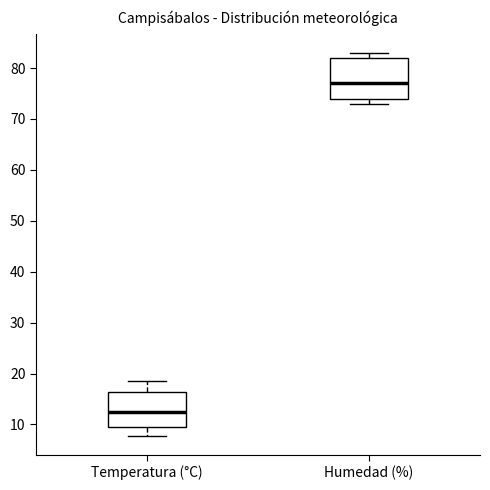

Reading left to right, transcribe this box plot: for each box, give where its median line is, the range the box spans, and where its two whiskers end, as read against the y-axis. The values are not printed on the chart, so give them approximately, as read against the axis.

Temperatura (°C): median 13, box 9 to 16, whiskers 8 to 19
Humedad (%): median 77, box 74 to 82, whiskers 73 to 83